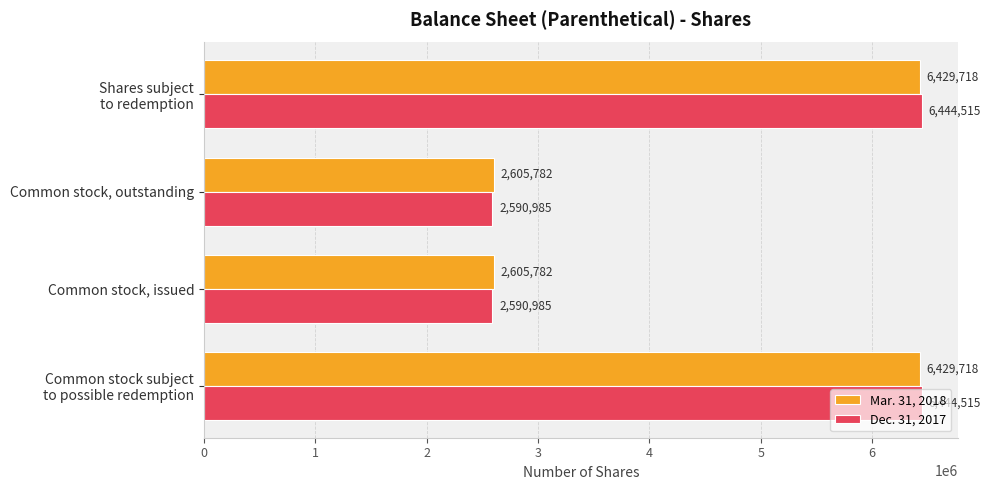

What is the difference between the second highest and minimum values in the Dec. 31, 2017 series?

3853530